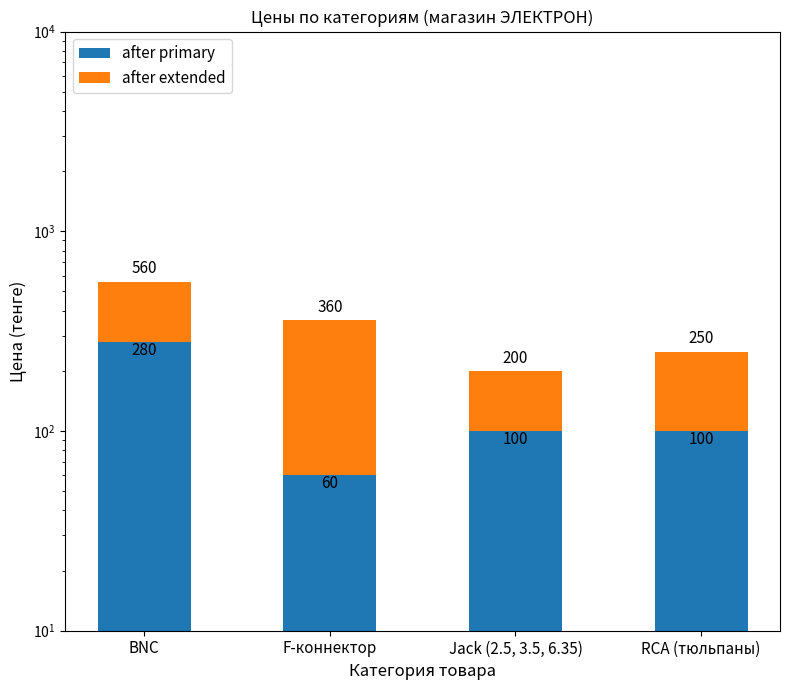

Between BNC and RCA (тюльпаны), which series saw the biggest shift?

after primary